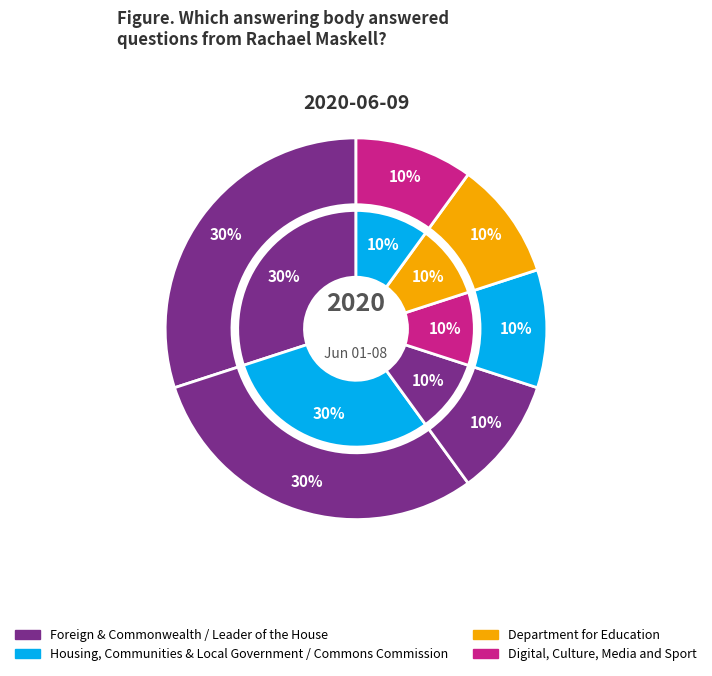

How many slices are in this pie chart?

6